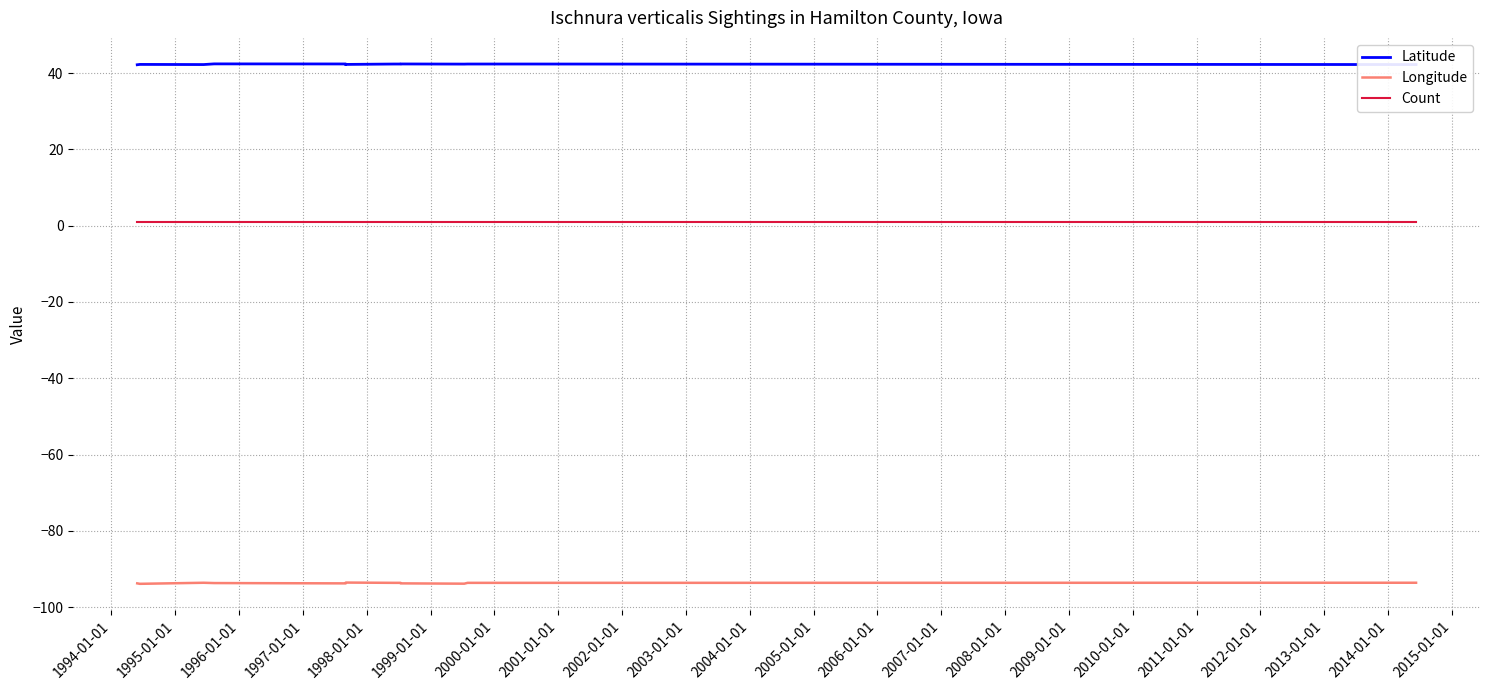

True or false: Latitude and Longitude cross at least once.

False